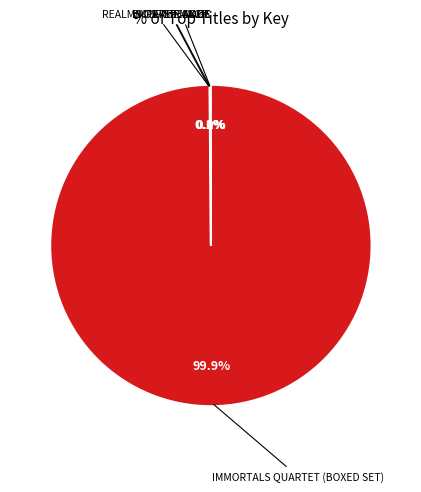

What is the majority slice?

Immortals Quartet (Boxed Set)